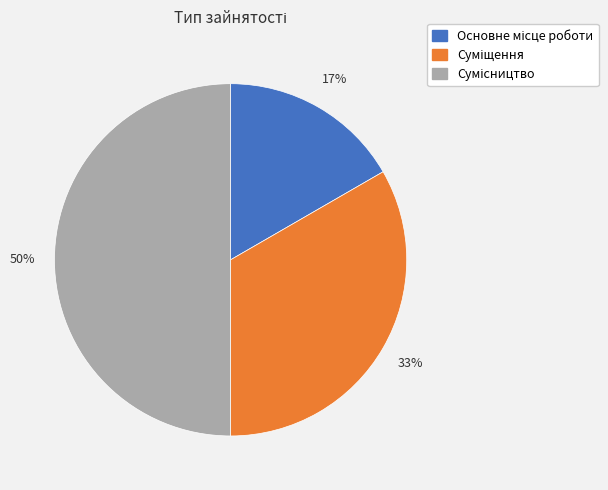

To the nearest percent, what is the difference between the largest and smallest slice percentages?

33%